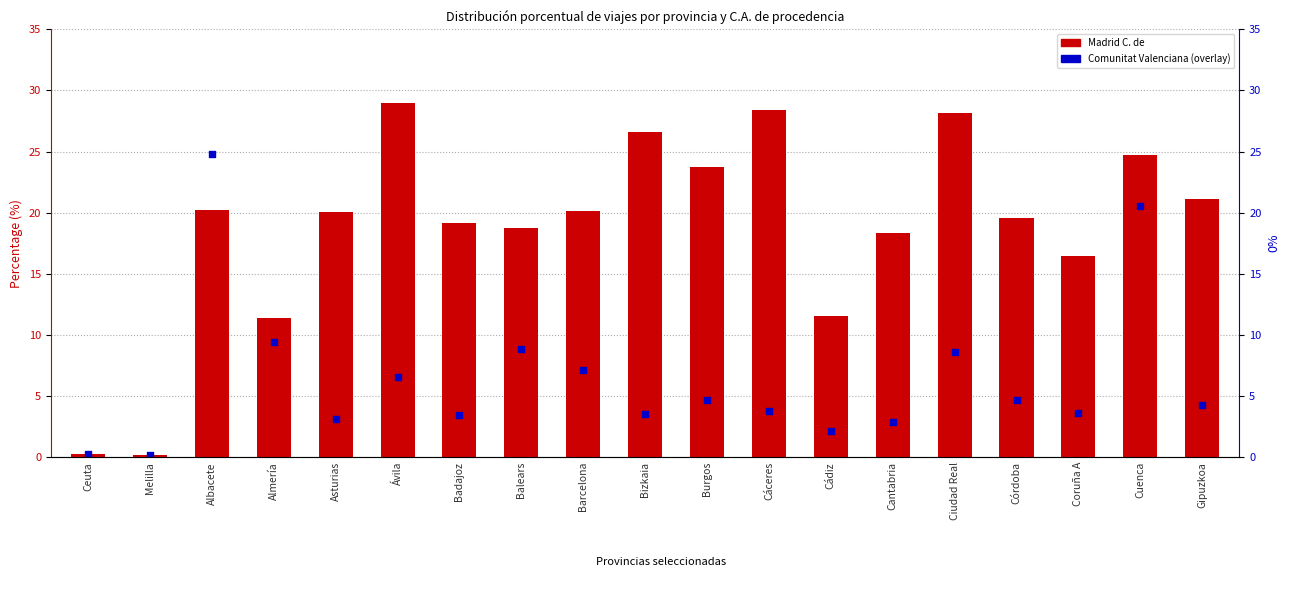

Which series has the largest total across all categories?

Madrid C. de (main)